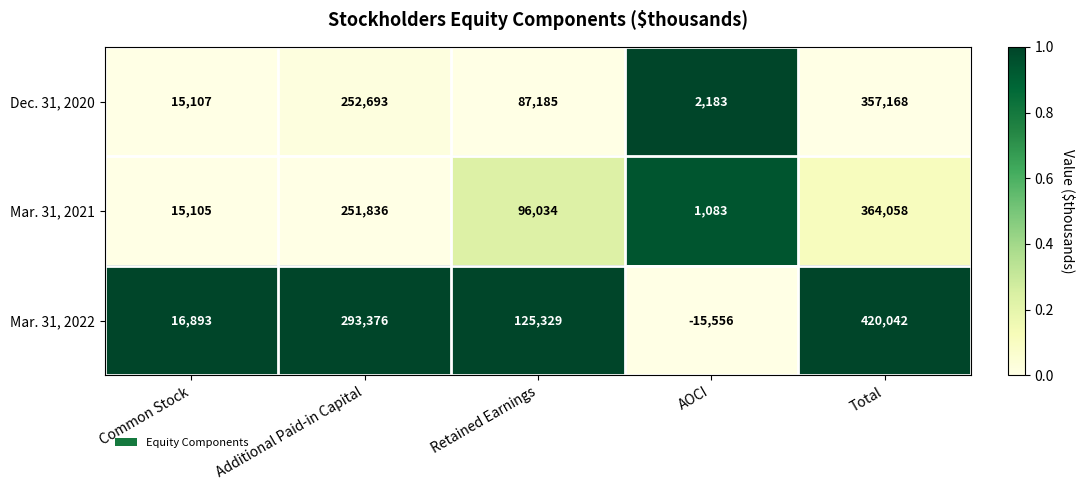

Count the number of data series in this chart.

3